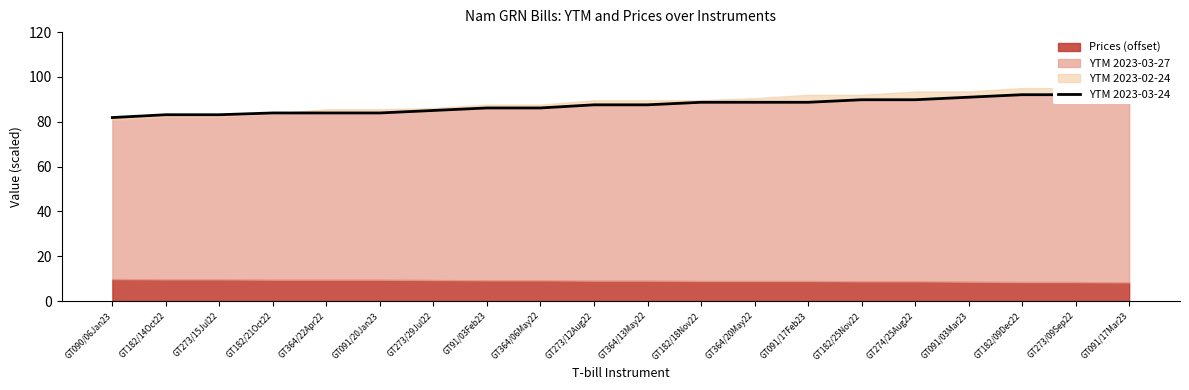

The chart shows a value of 83.9 at GT364/22Apr22. True or false?

True